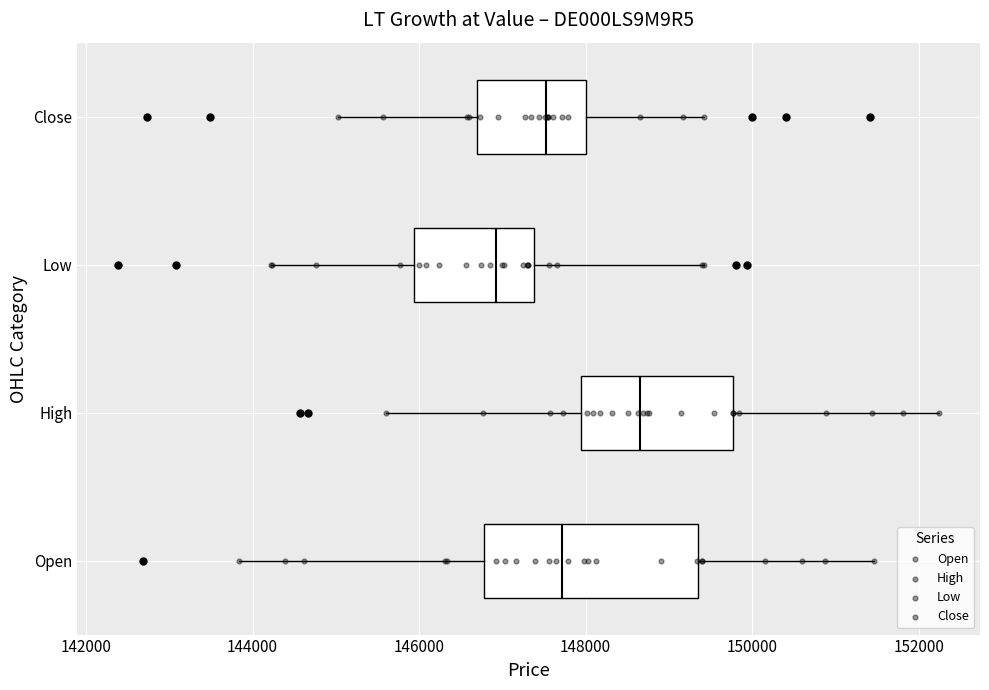

Reading bottom to top, transcribe this box plot: for each box, give where its median line is, the range the box spans, and where its two whiskers end, as read against the x-axis. The values are not printed on the chart, so give them approximately, as read against the axis.

Open: median 147800, box 146800 to 149400, whiskers 143800 to 151400
High: median 148600, box 148000 to 149800, whiskers 145600 to 152200
Low: median 147000, box 146000 to 147400, whiskers 144200 to 149400
Close: median 147600, box 146600 to 148000, whiskers 145000 to 149400